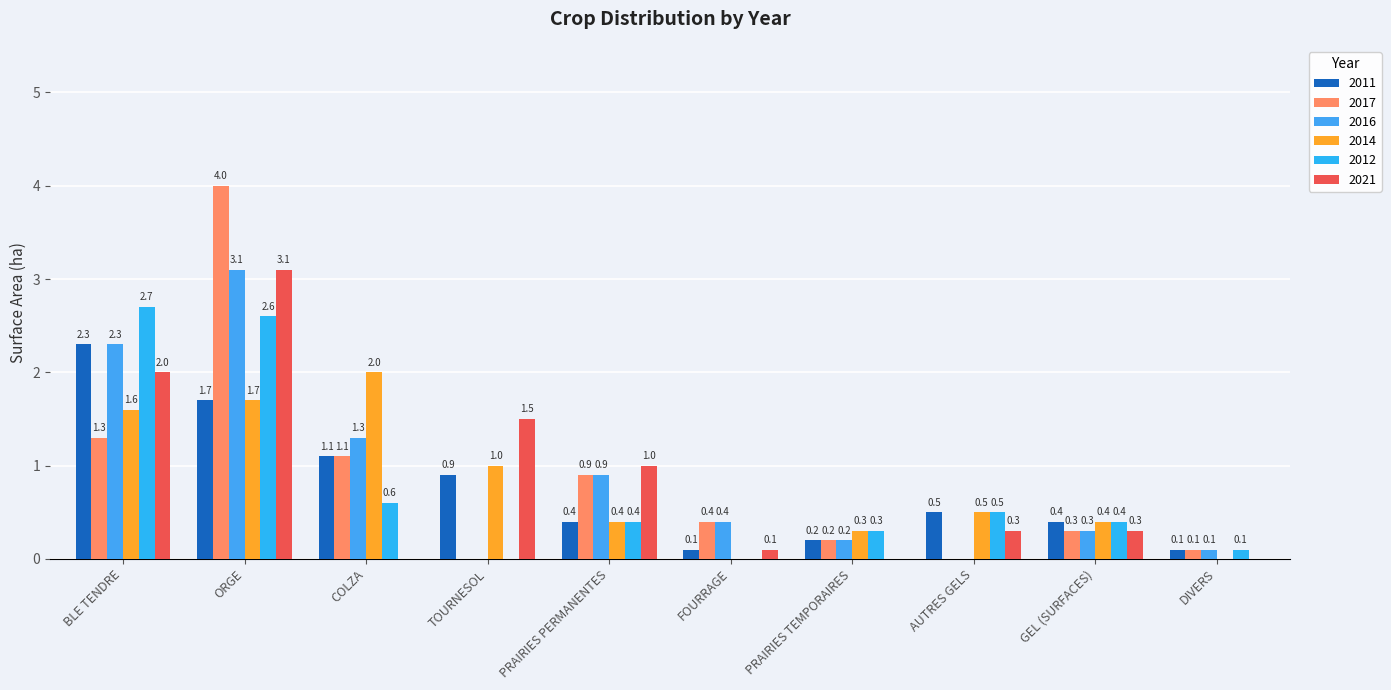

How many series are shown in this chart?

6